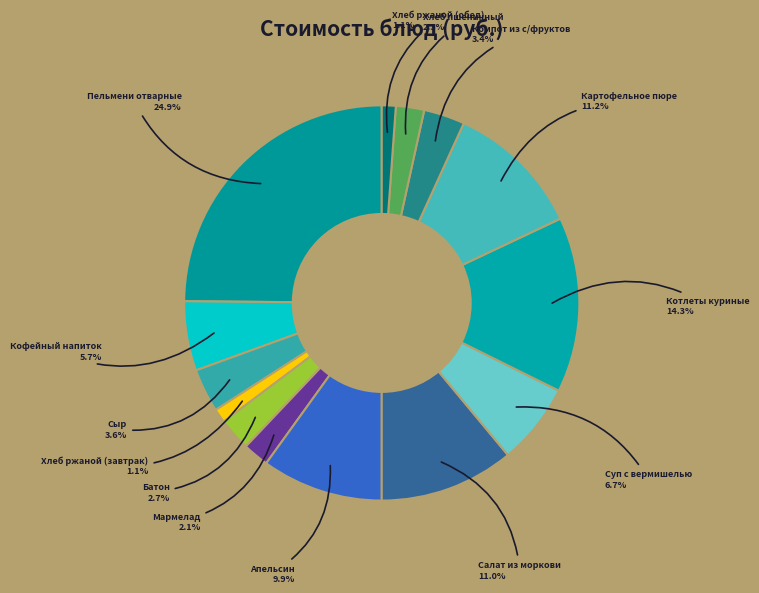

To the nearest percent, what is the average slice percentage?

7%